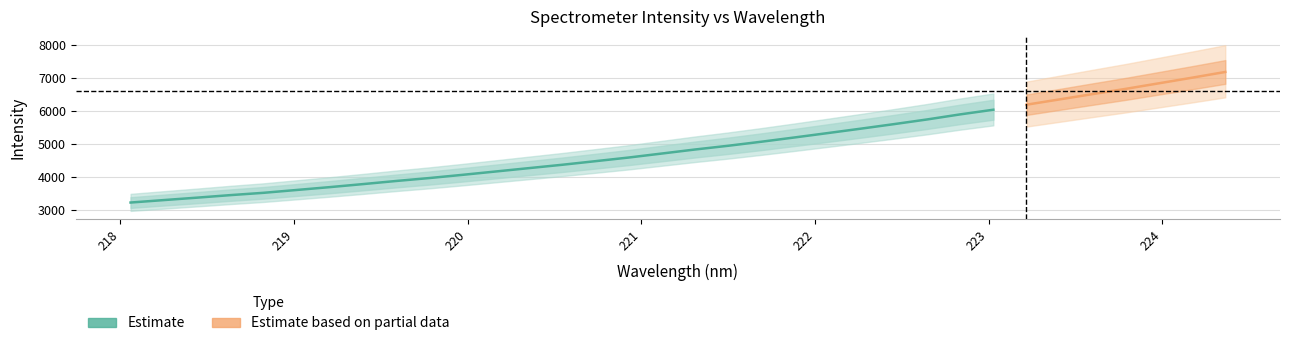

What is the smallest value displayed?

3224.2